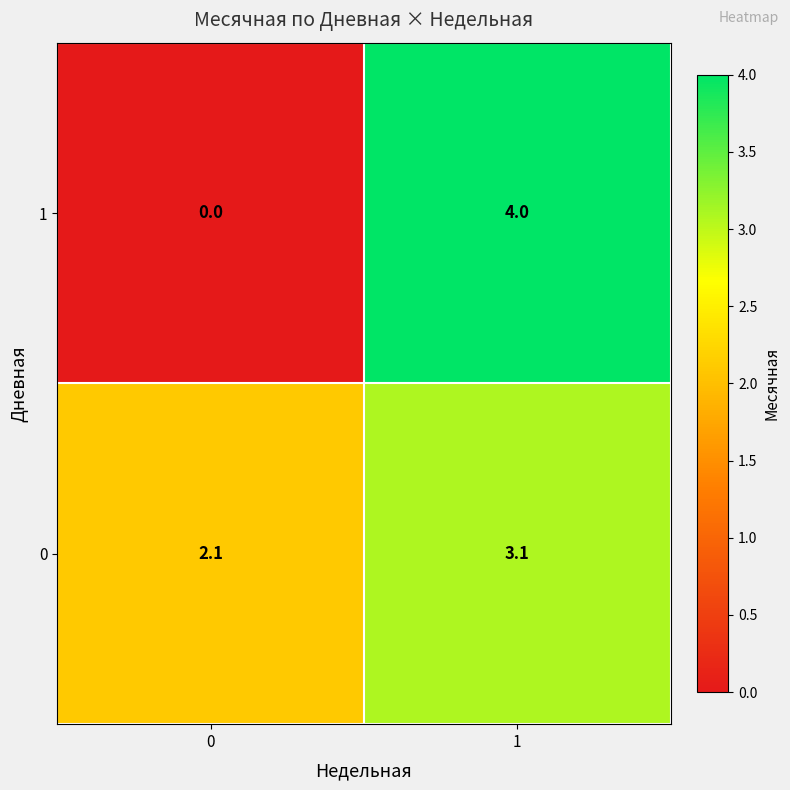

Is it true that 1 equals 4.0 at 1?

True